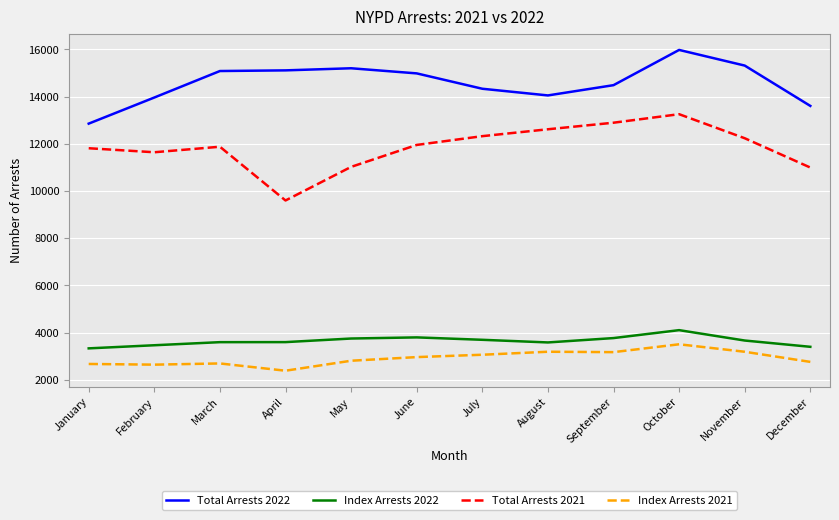

What is the total value across all series at January?

30654